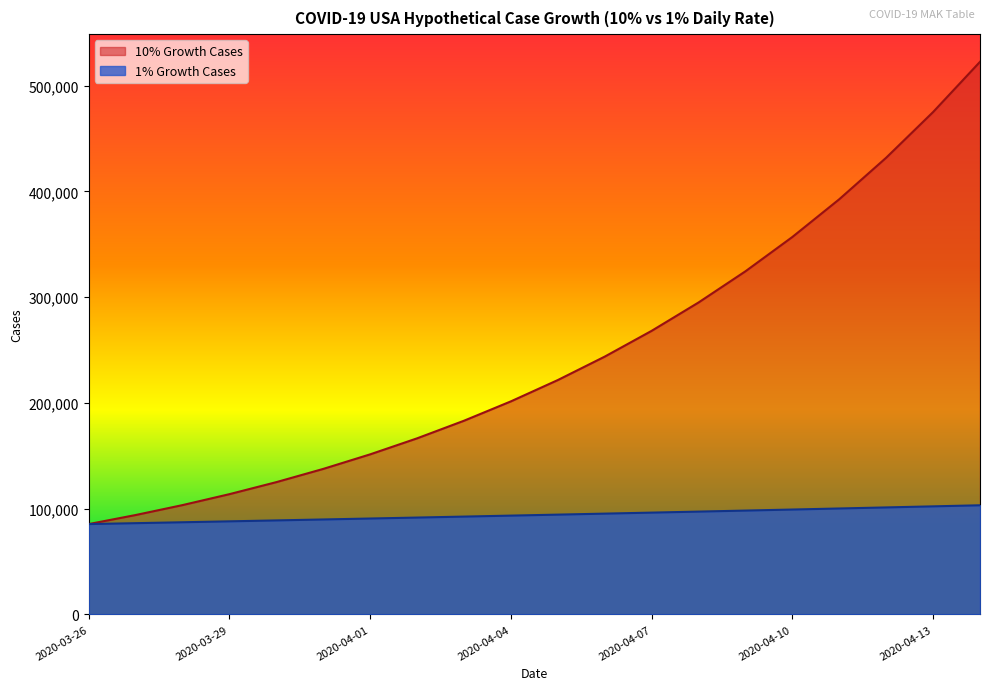

At which label is 10% Growth Cases closest to 303973?

2020-04-08